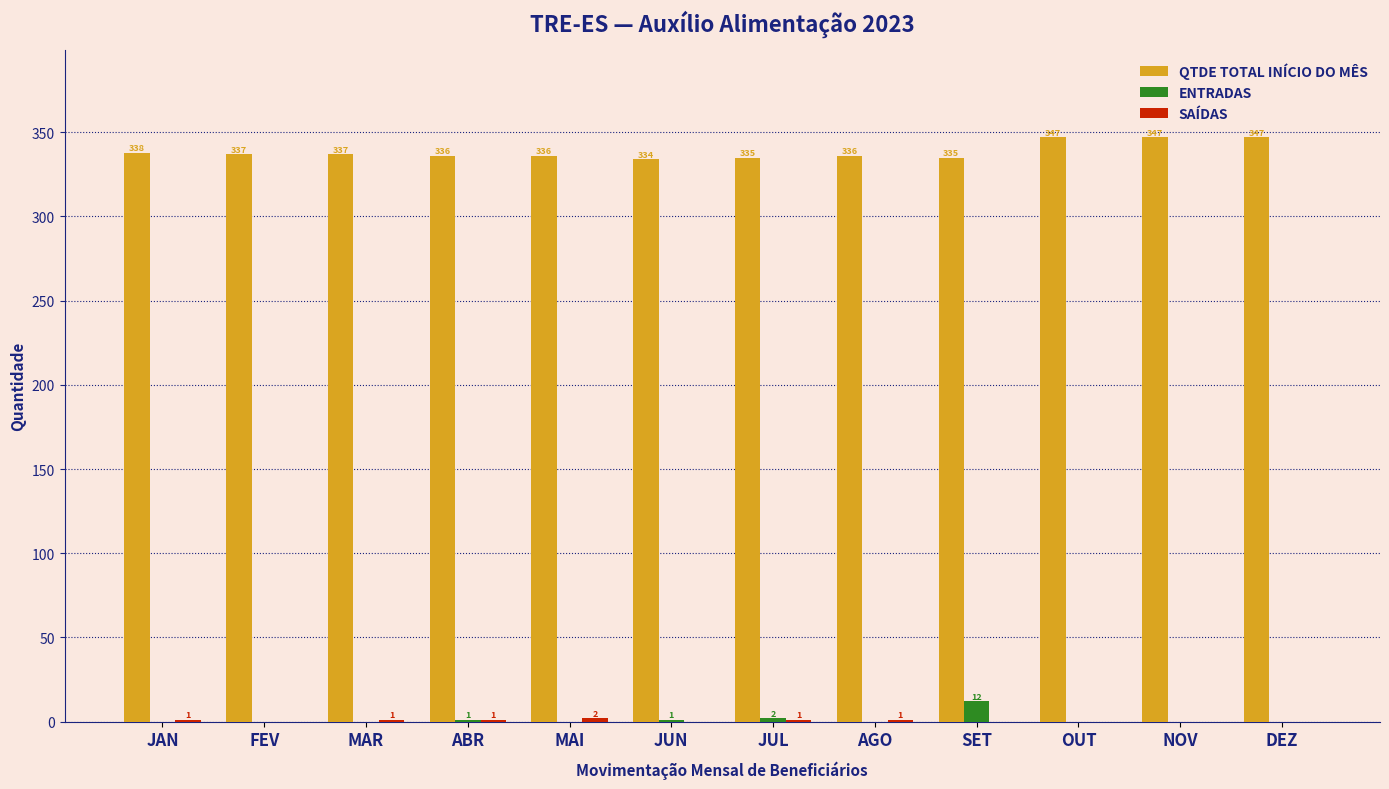

What is the sum of the QTDE TOTAL INÍCIO DO MÊS values at JAN and MAR?

675